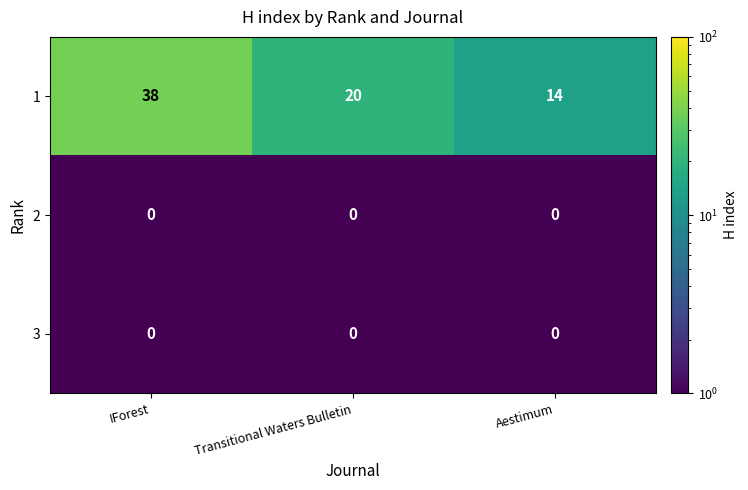

Which category has the highest value across all series?

IForest